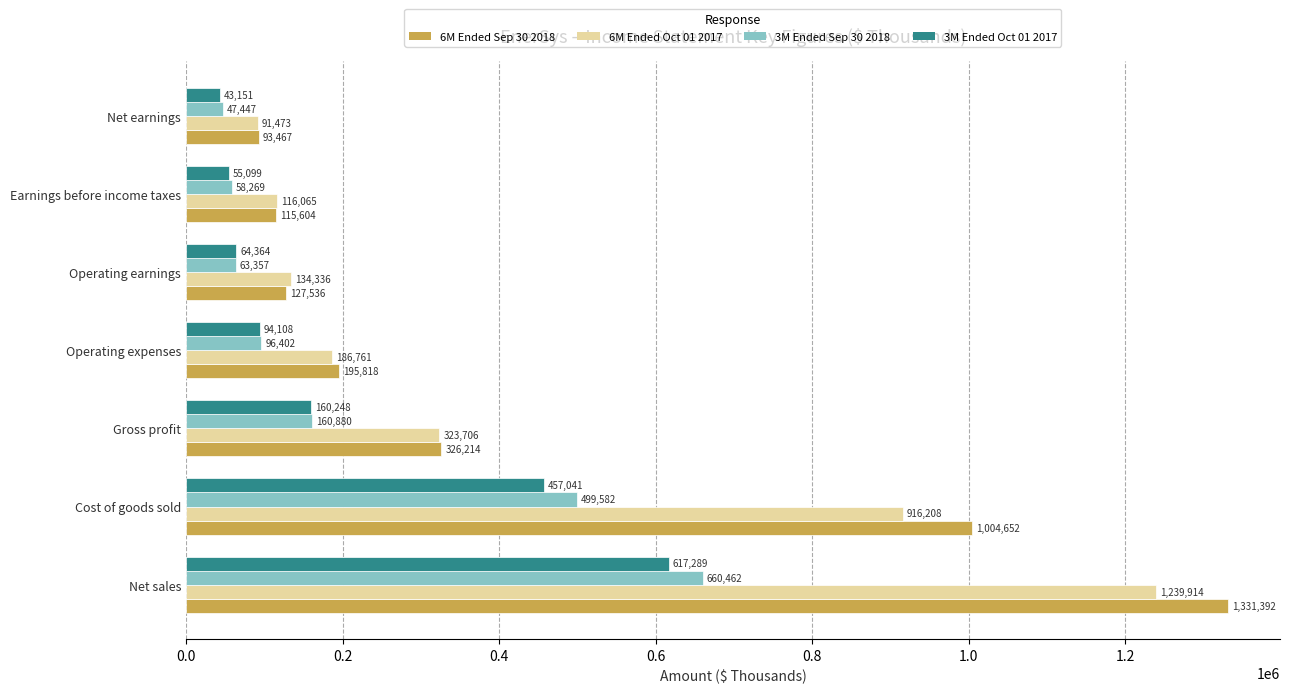

True or false: 3M Ended Oct 01 2017 has a value of 94108 at Operating expenses.

True